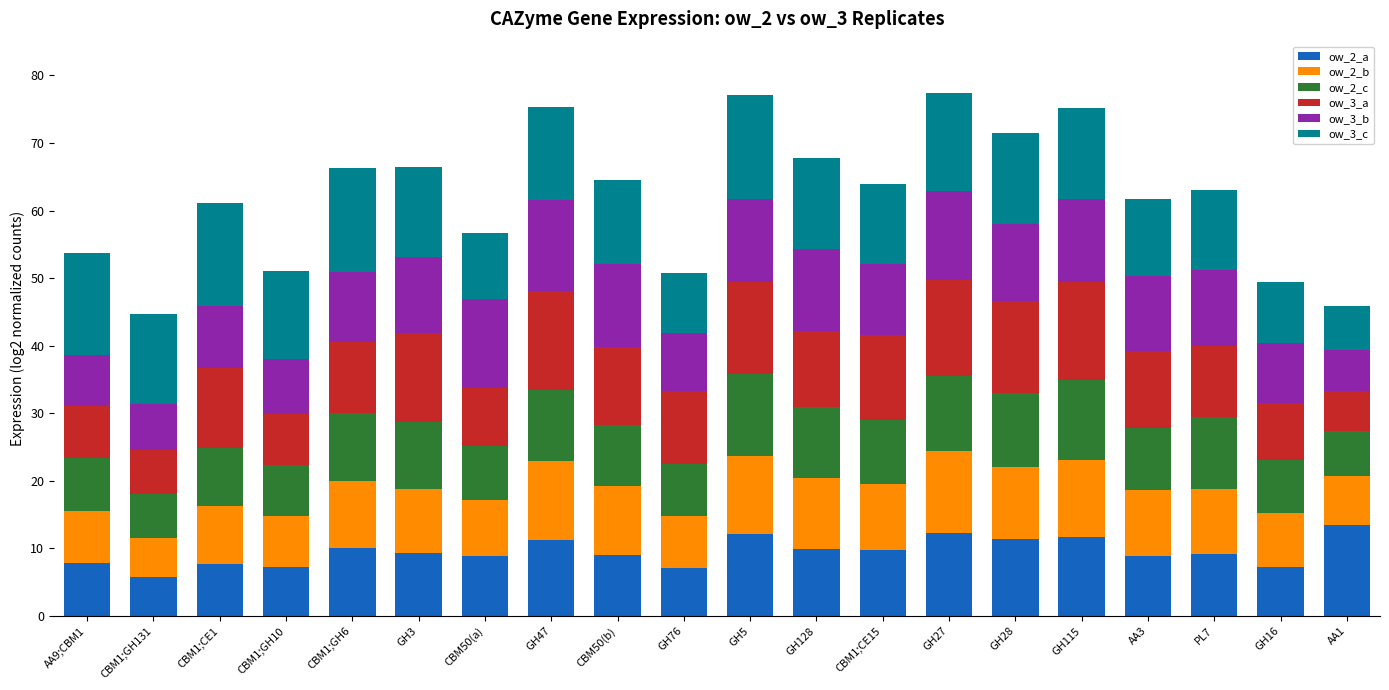

Does the chart contain any negative values?

No